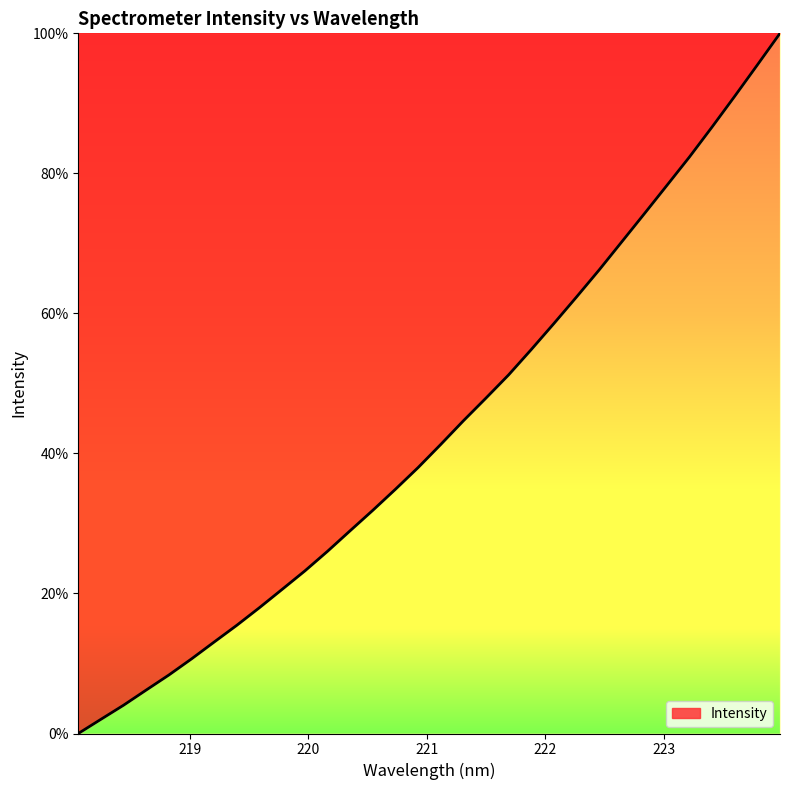

How many positive values are there?

31